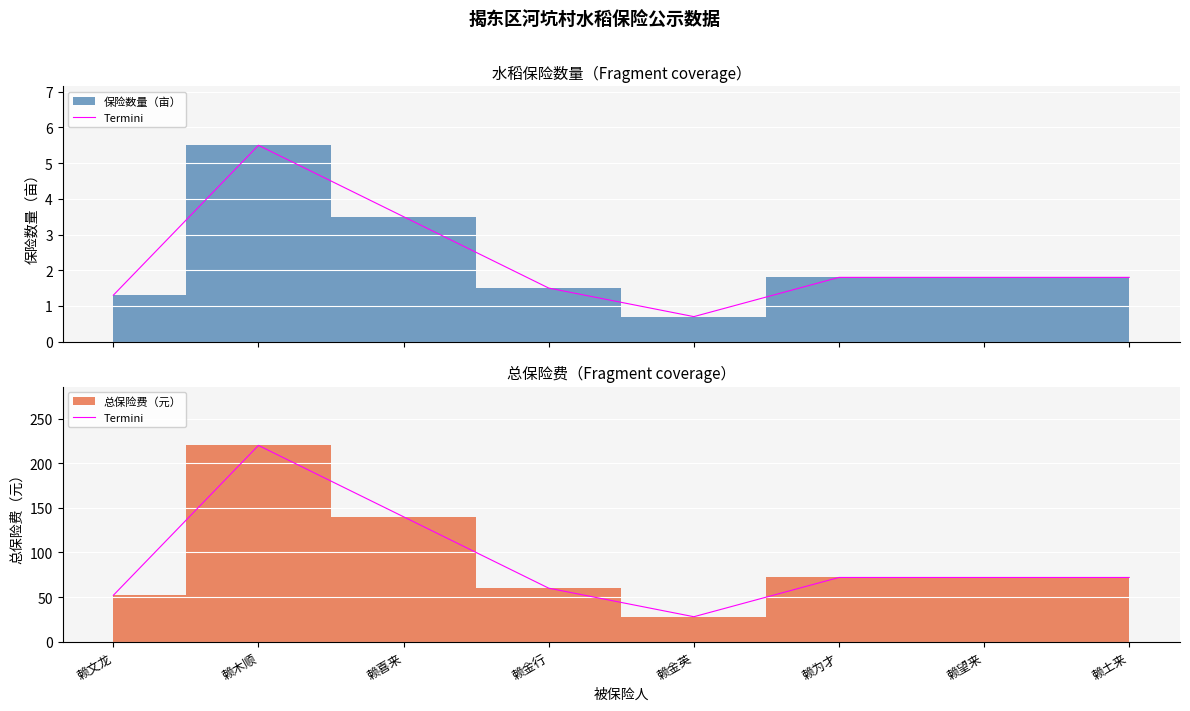

How many points are higher than both their immediate neighbors (excluding endpoints)?

1